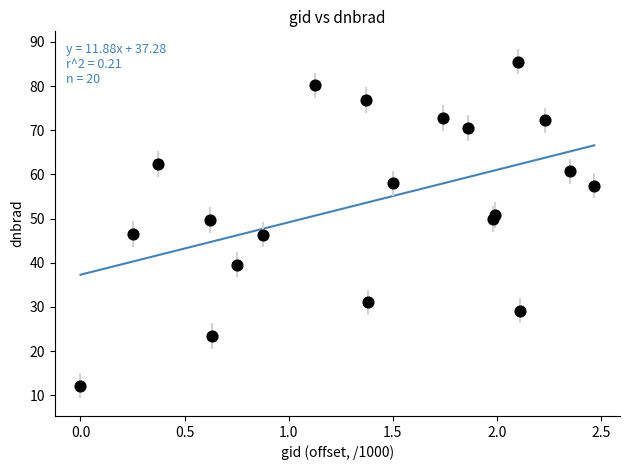

What is the range of X values (max minus min)?

2.5